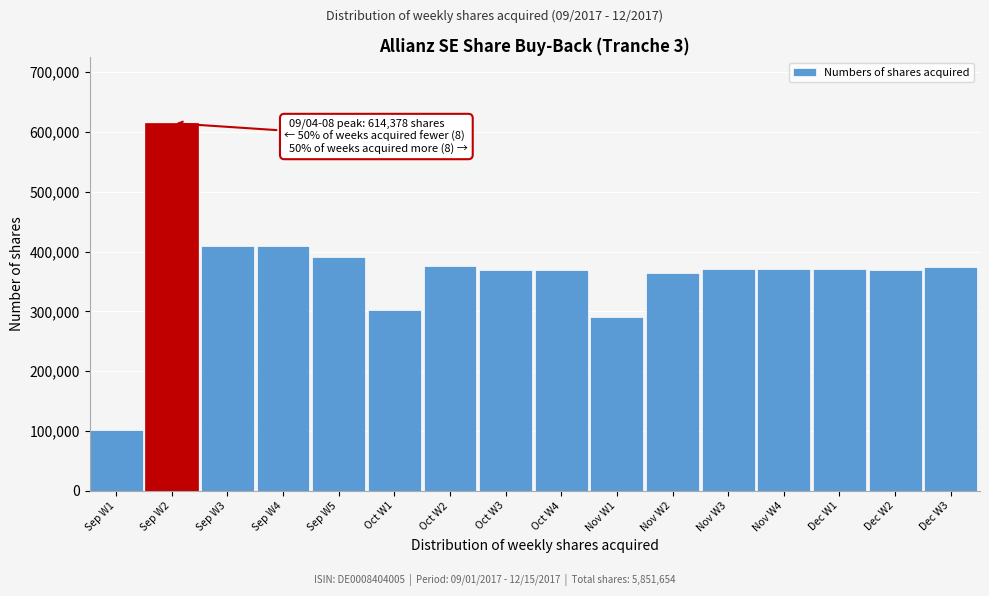

What is the sum of all values?

5851654